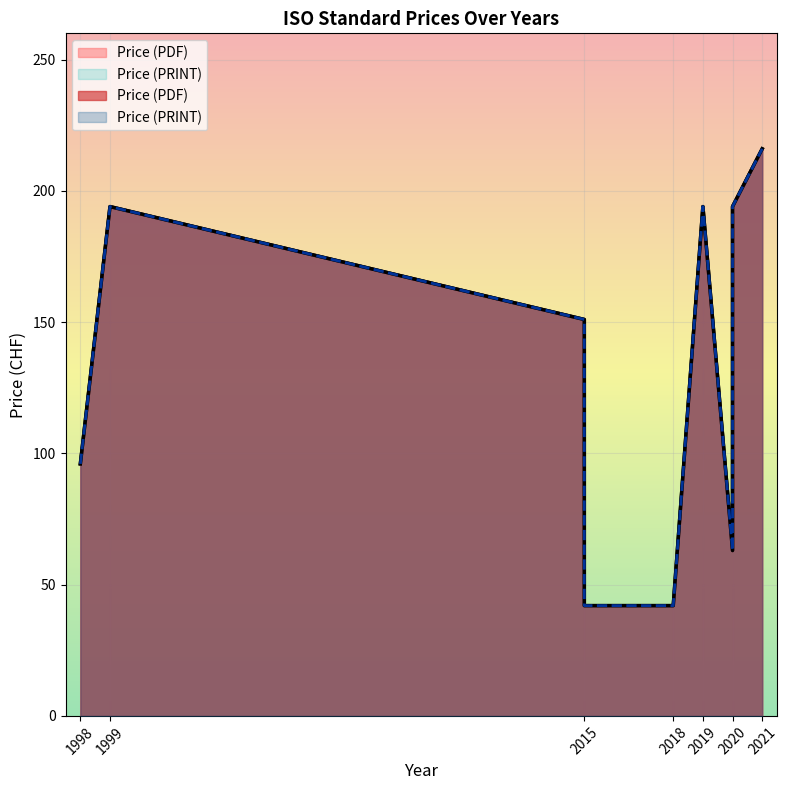

What value does the Price (PDF) series have at 2015?

42